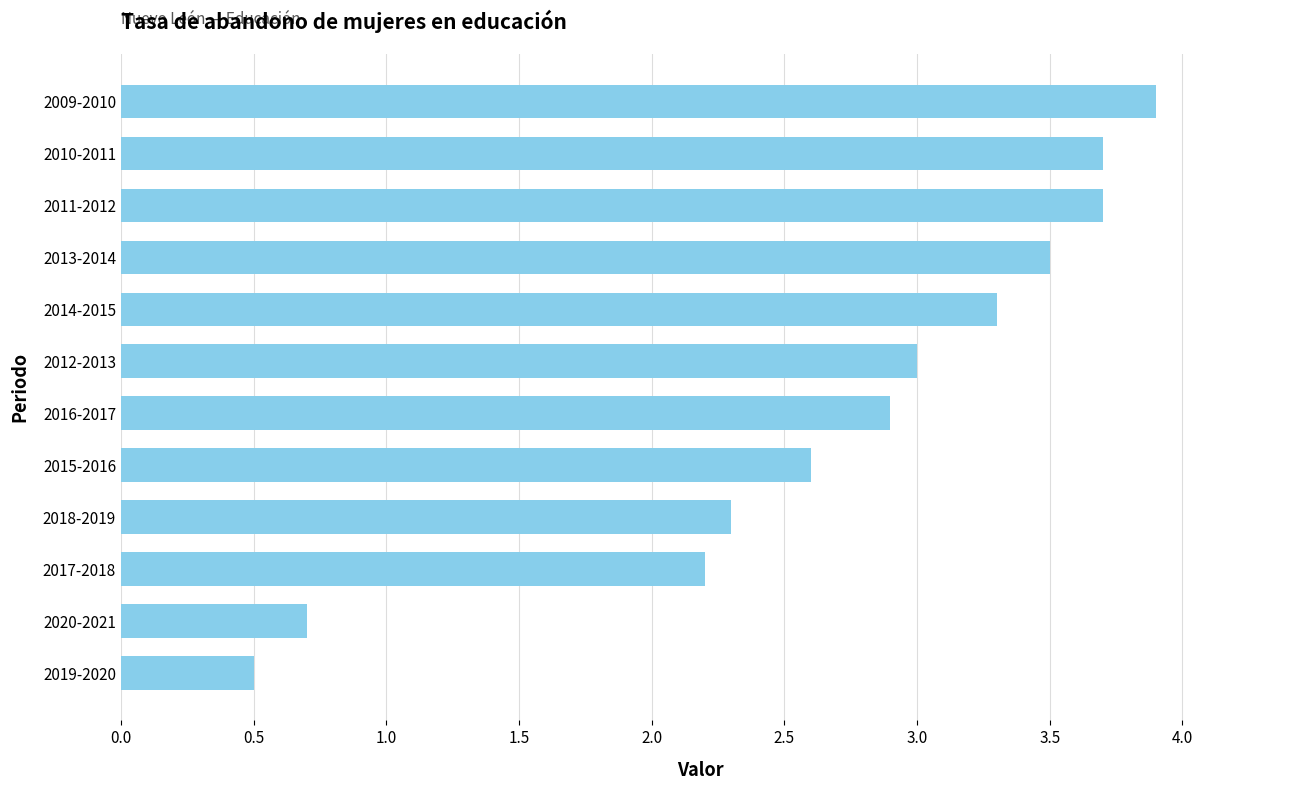

Where is the data nearest to the value 2?

2017-2018